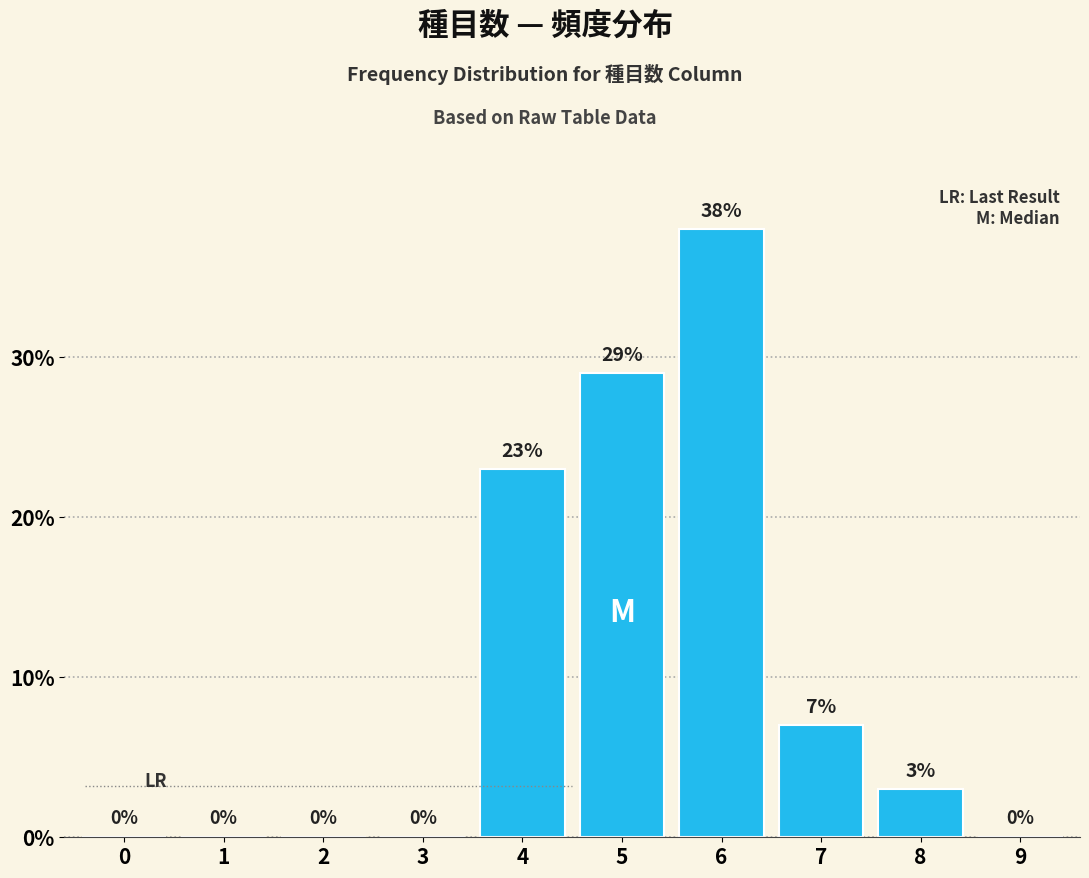

Reading left to right, extract all data points from this chart.

0=0	1=0	2=0	3=0	4=23	5=29	6=38	7=7	8=3	9=0